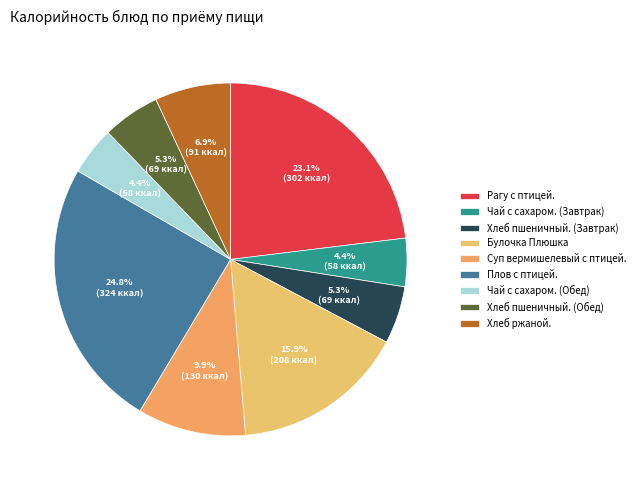

To the nearest percent, what portion does Хлеб пшеничный. (Завтрак) represent?

5%